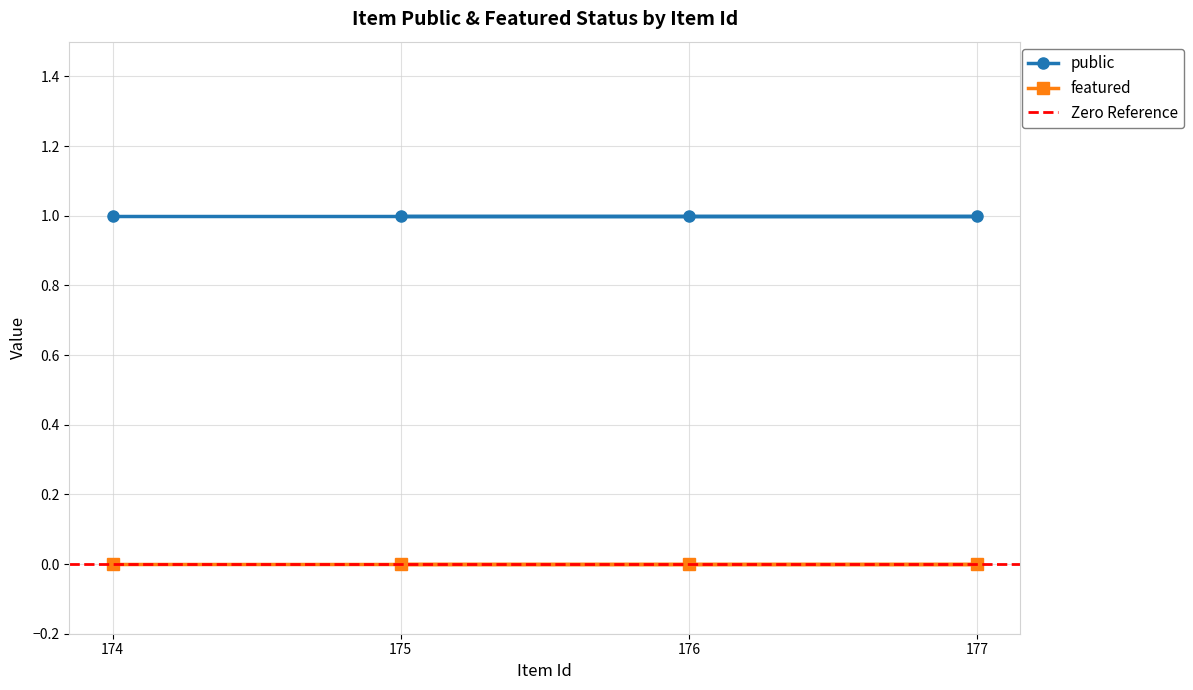

List the labels in order of featured value, largest first.

174, 177, 176, 175